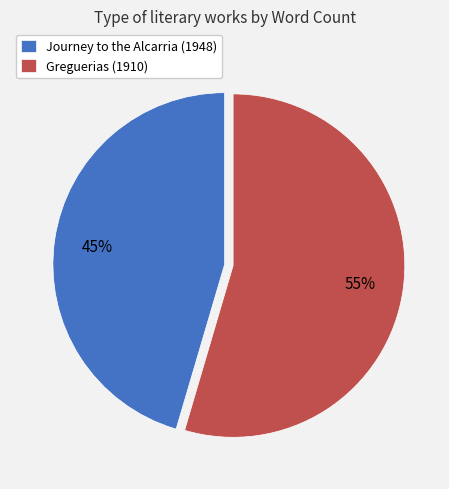

Approximately how many times larger is the value at Greguerias (1910) compared to Journey to the Alcarria (1948)?

1.2